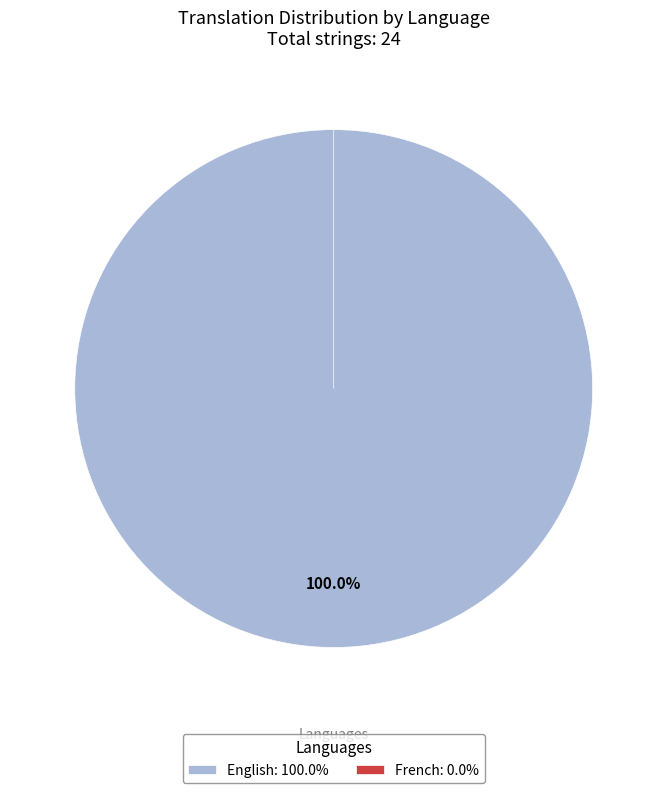

Is the sum of French and English greater than half?

Yes